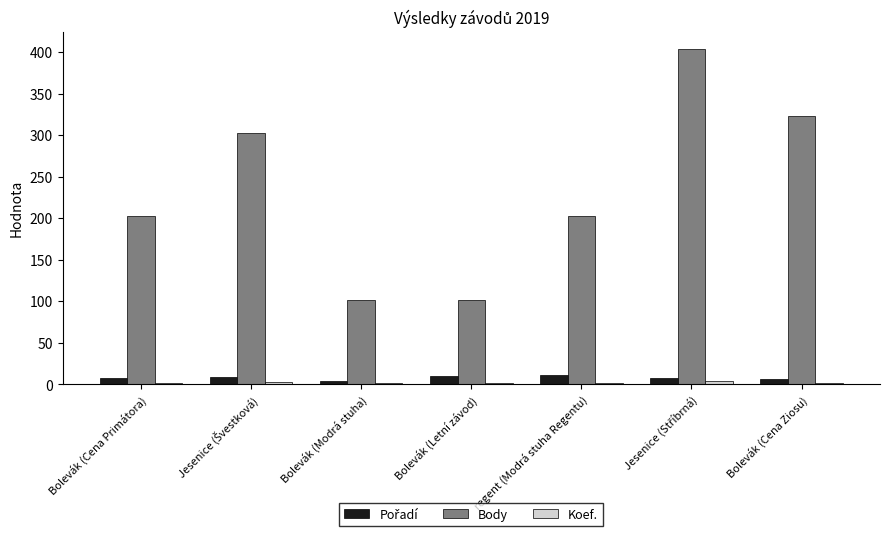

Which series has the largest total across all categories?

Body